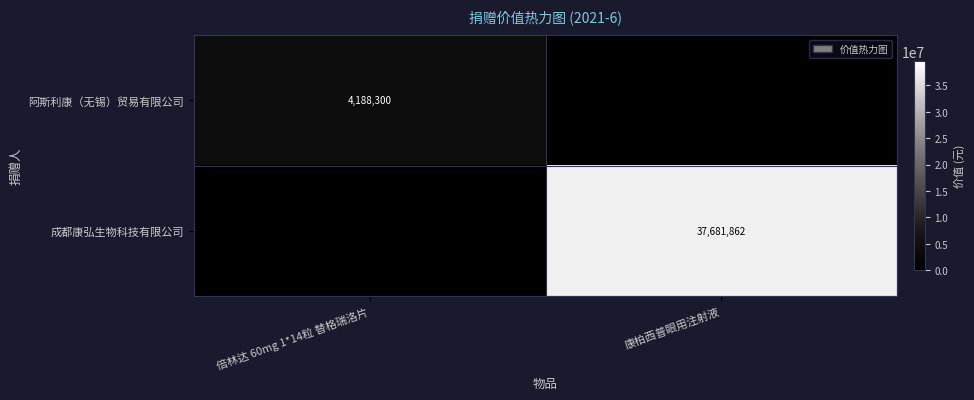

What is the greatest value displayed?

37681862.4